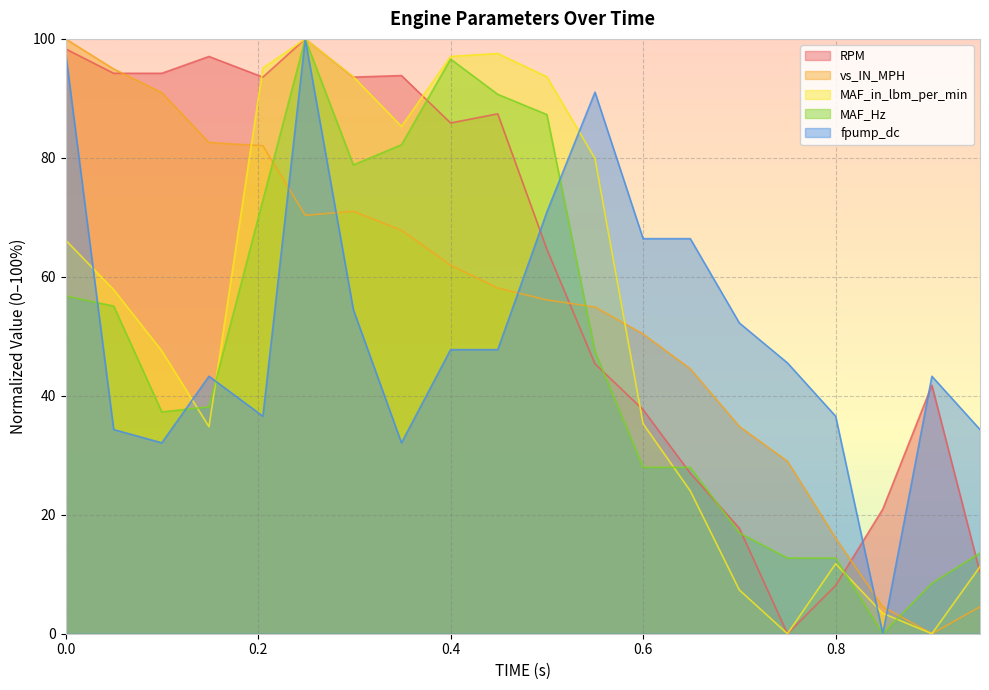

How many lines are shown in the chart?

5